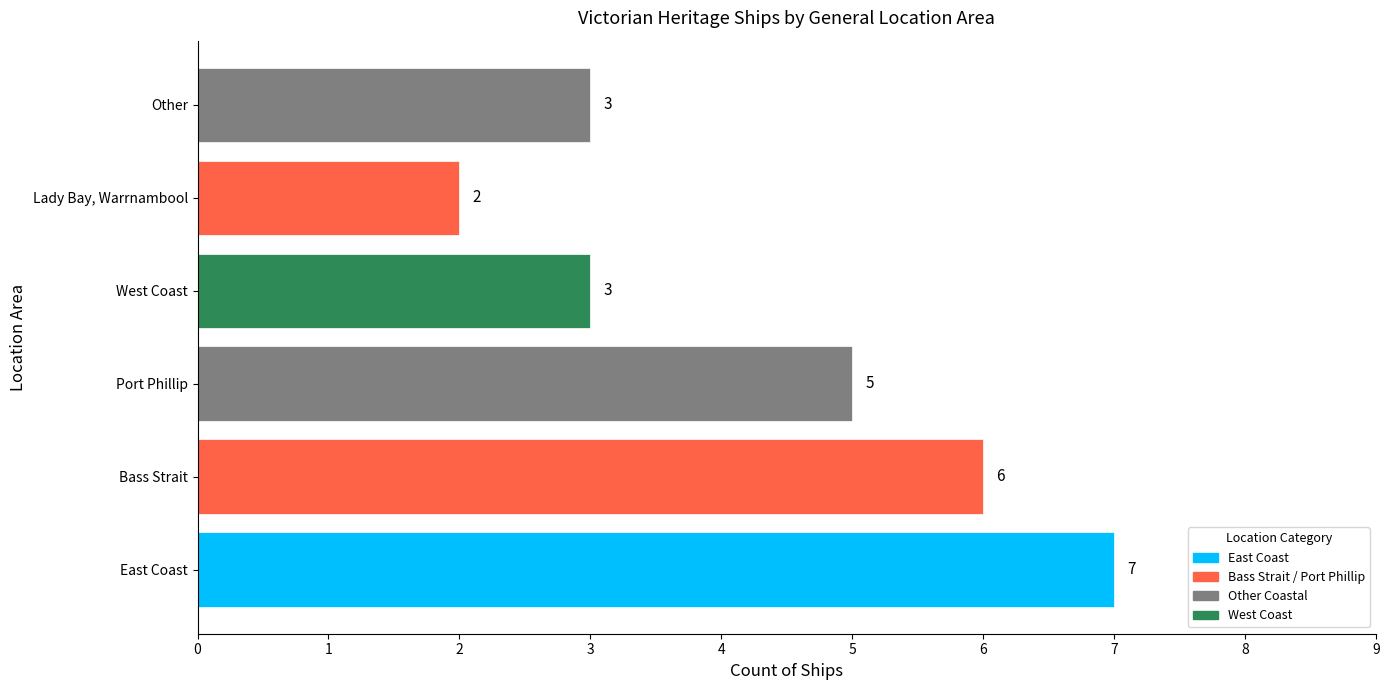

Approximately how many times larger is the value at Other compared to East Coast?

0.4